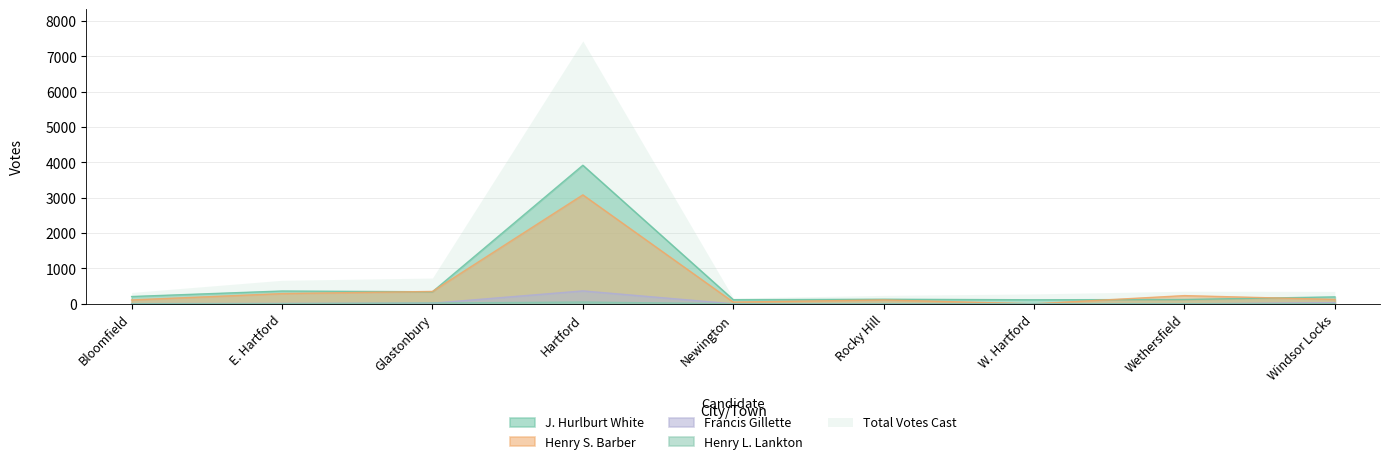

What is the difference between the Francis Gillette values at Newington and Windsor Locks?

32